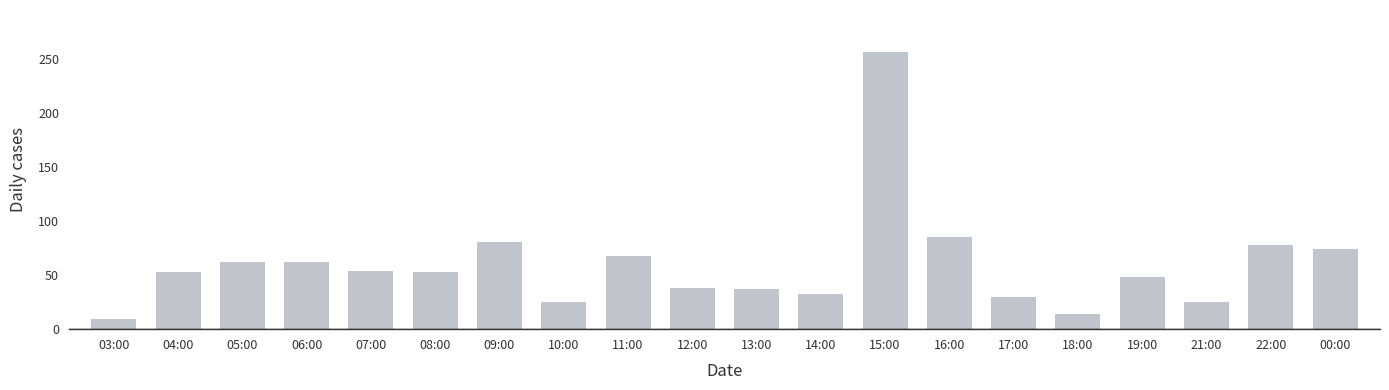

Count the number of categories in the chart.

20